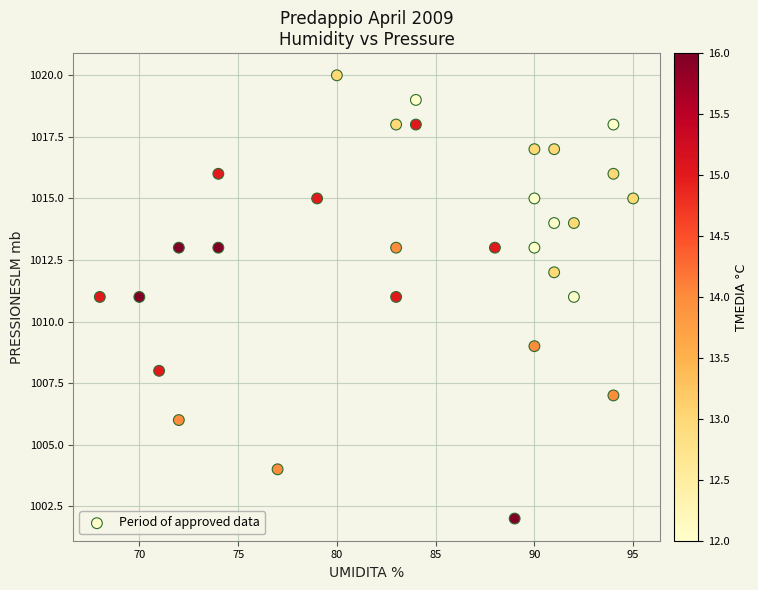

What is the range of Y values (max minus min)?

18